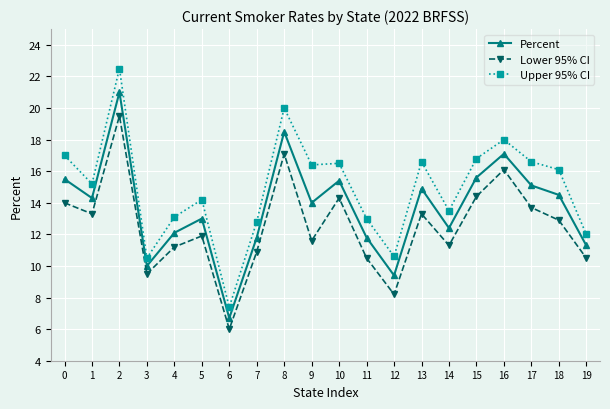

Is it true that Upper 95% CI equals 20.0 at 8?

True